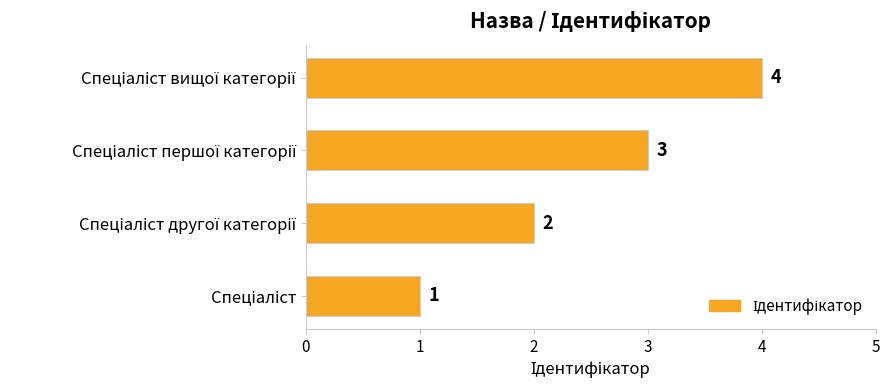

What is the difference between the maximum and minimum values?

3